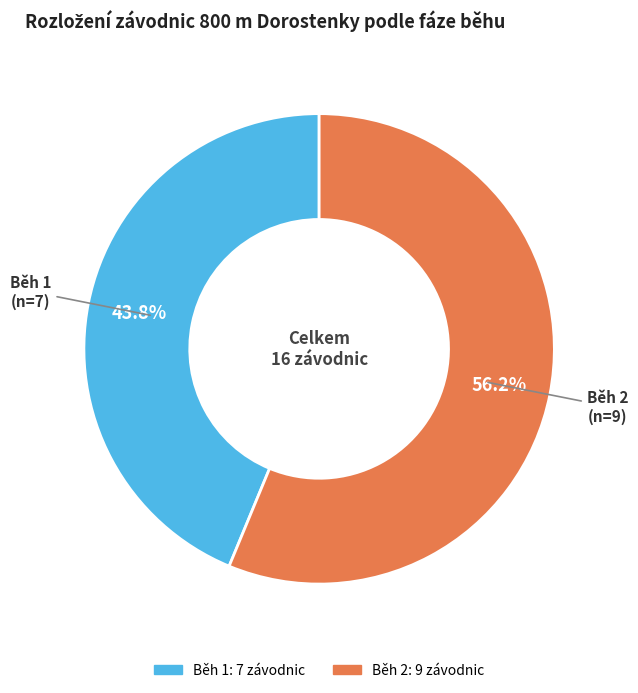

Does Běh 2 represent more than half of the total?

Yes